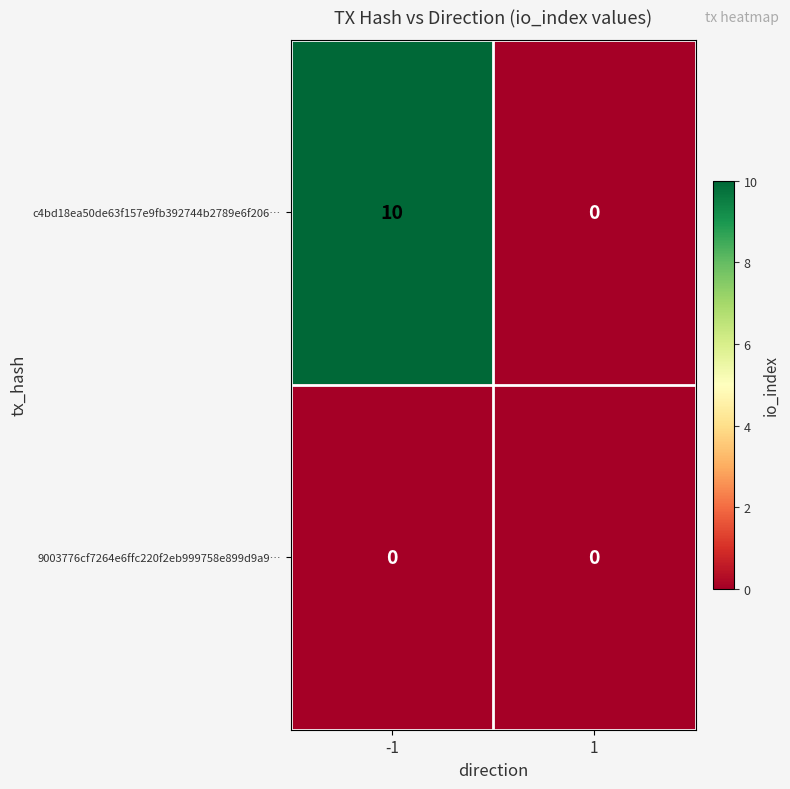

What is the approximate value of c4bd18ea50de63f157e9fb392744b2789e6f206… at -1, to the nearest 10?

10